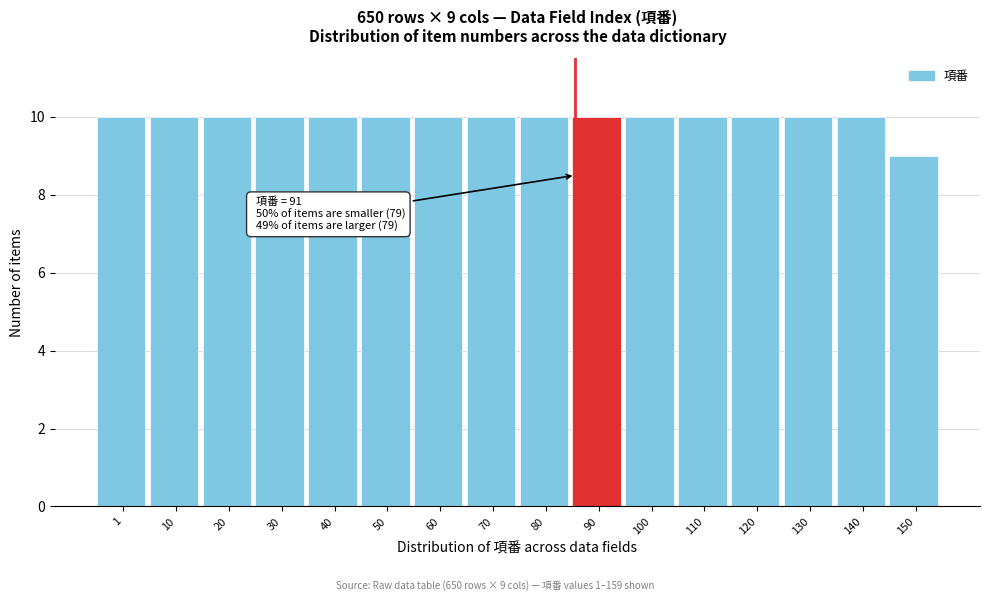

Reading left to right, transcribe all the data shown in this chart.

1=10	10=10	20=10	30=10	40=10	50=10	60=10	70=10	80=10	90=10	100=10	110=10	120=10	130=10	140=10	150=9